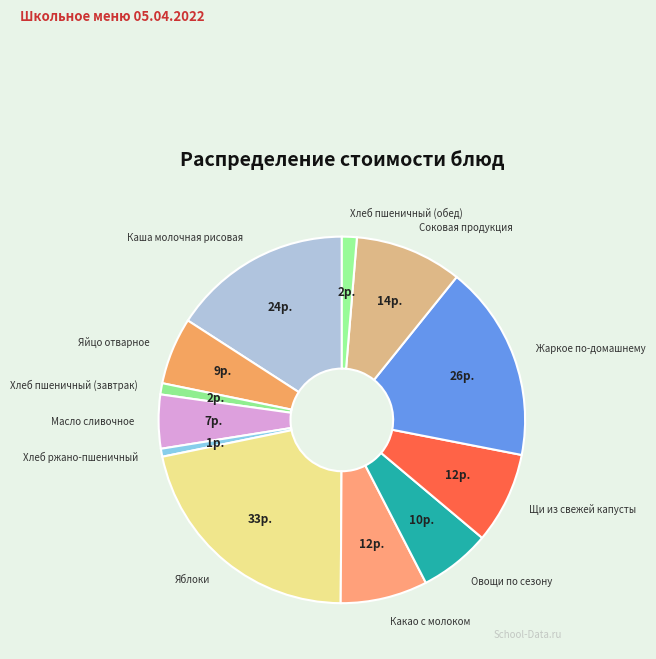

How many segments does this pie chart have?

12